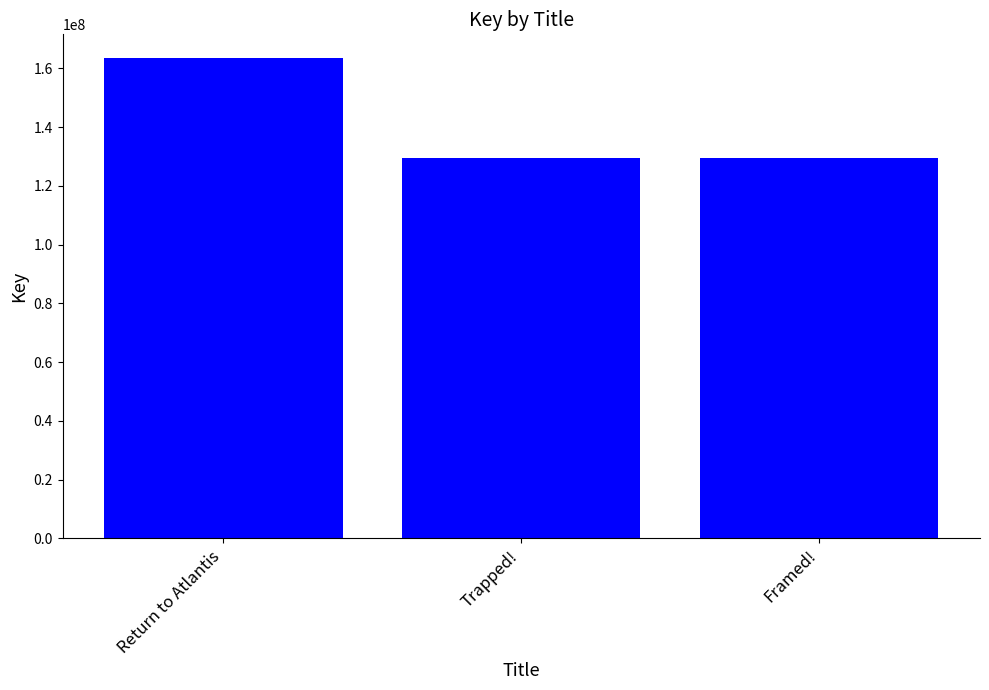

What is the sum of the values at Trapped! and Return to Atlantis?

292964126